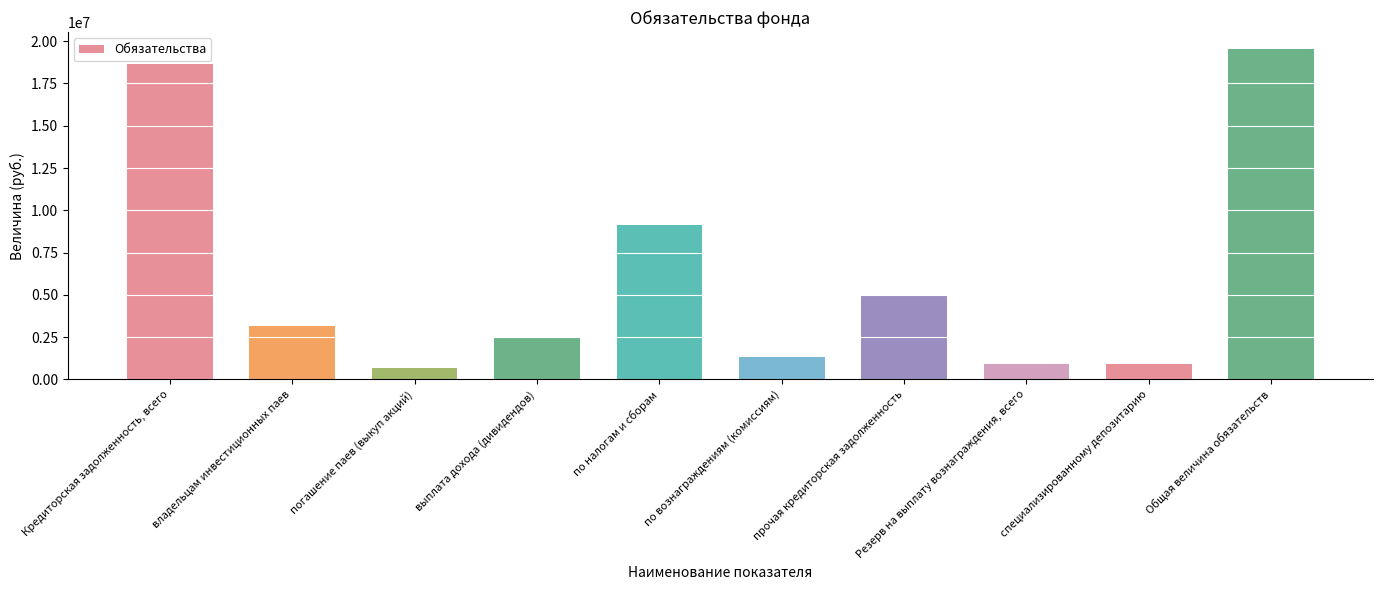

Count the number of data series in this chart.

1